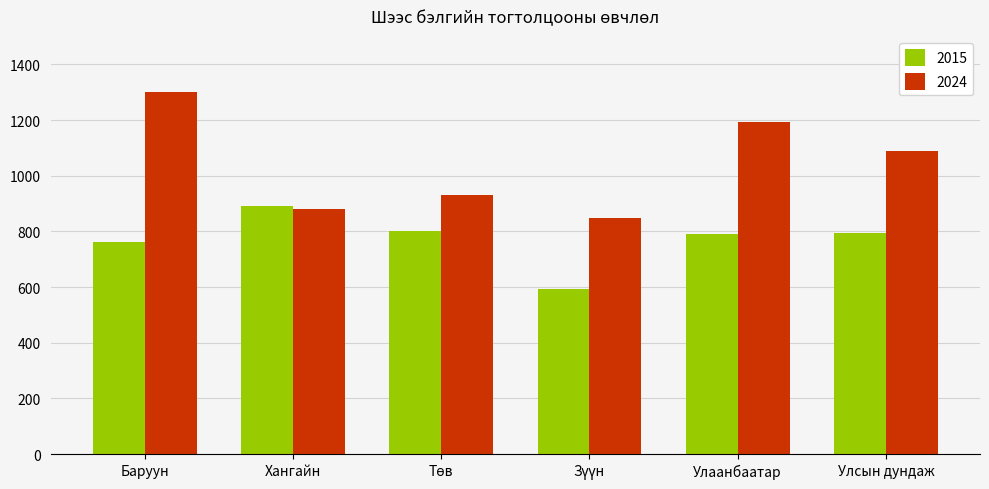

Which series changed the most between Хангайн and Улаанбаатар?

2024